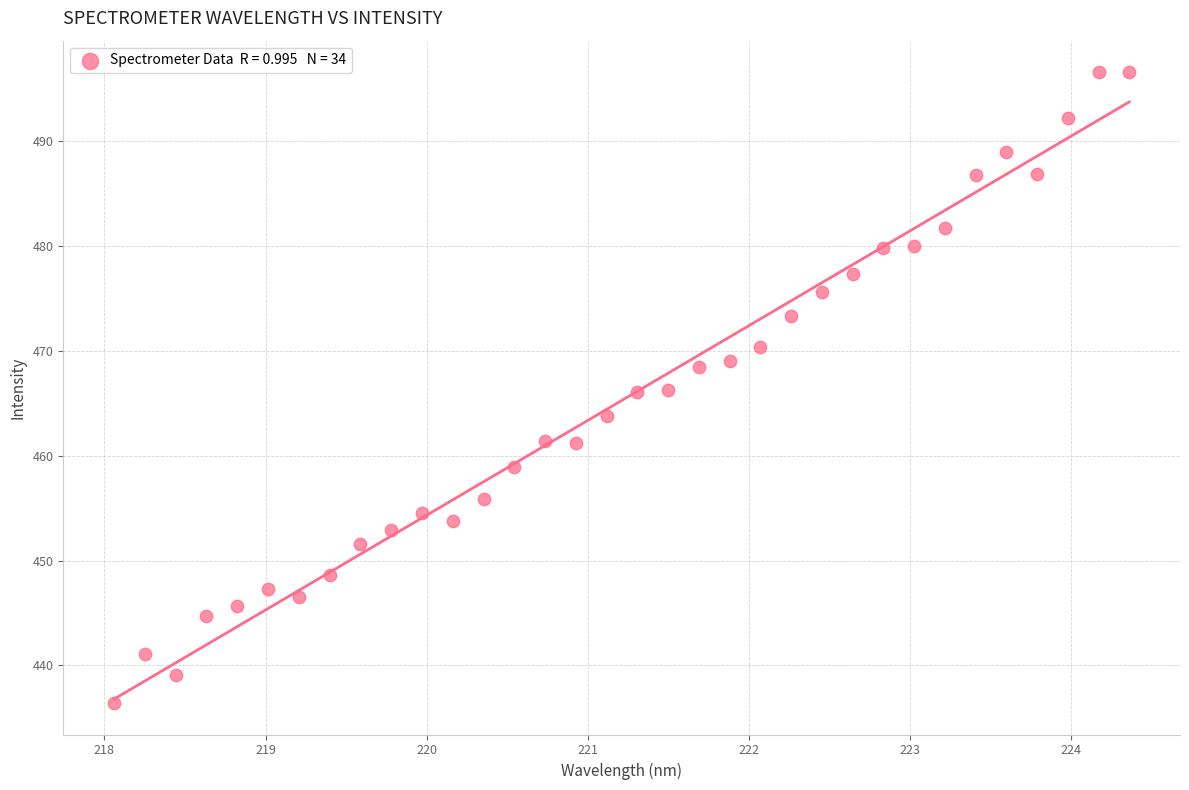

What is the range of Y values (max minus min)?

60.2